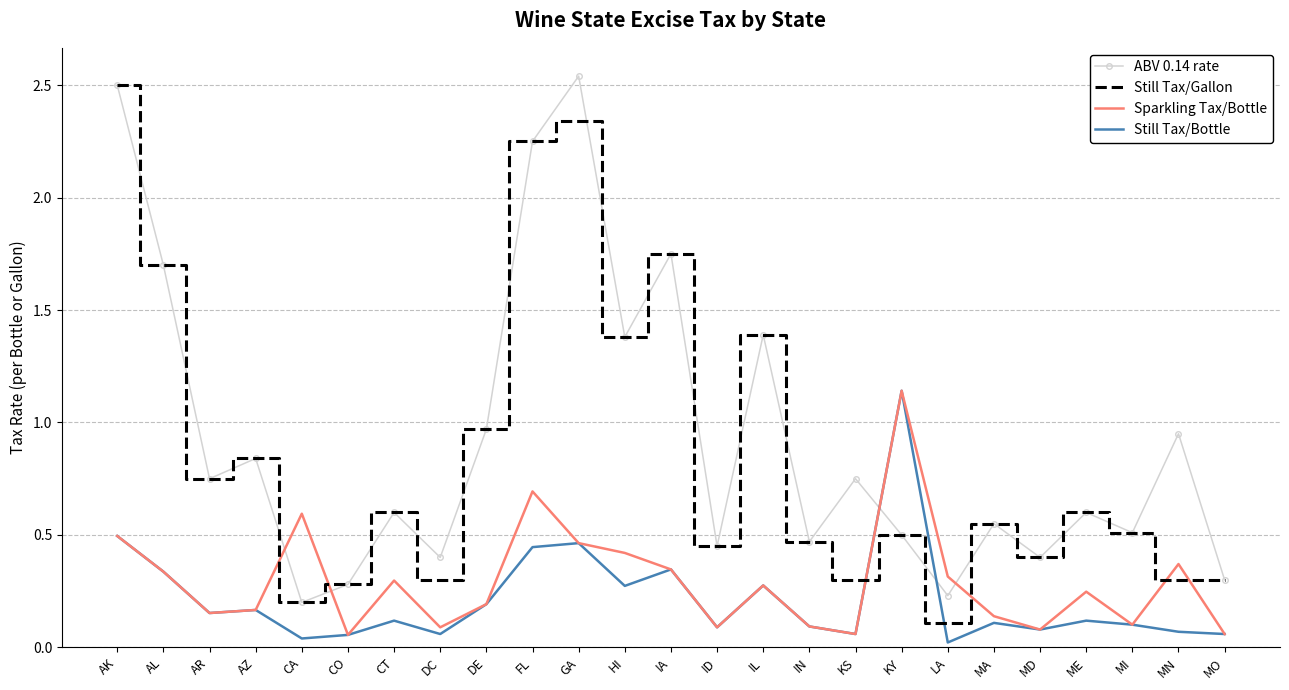

What position from the right is AK?

25